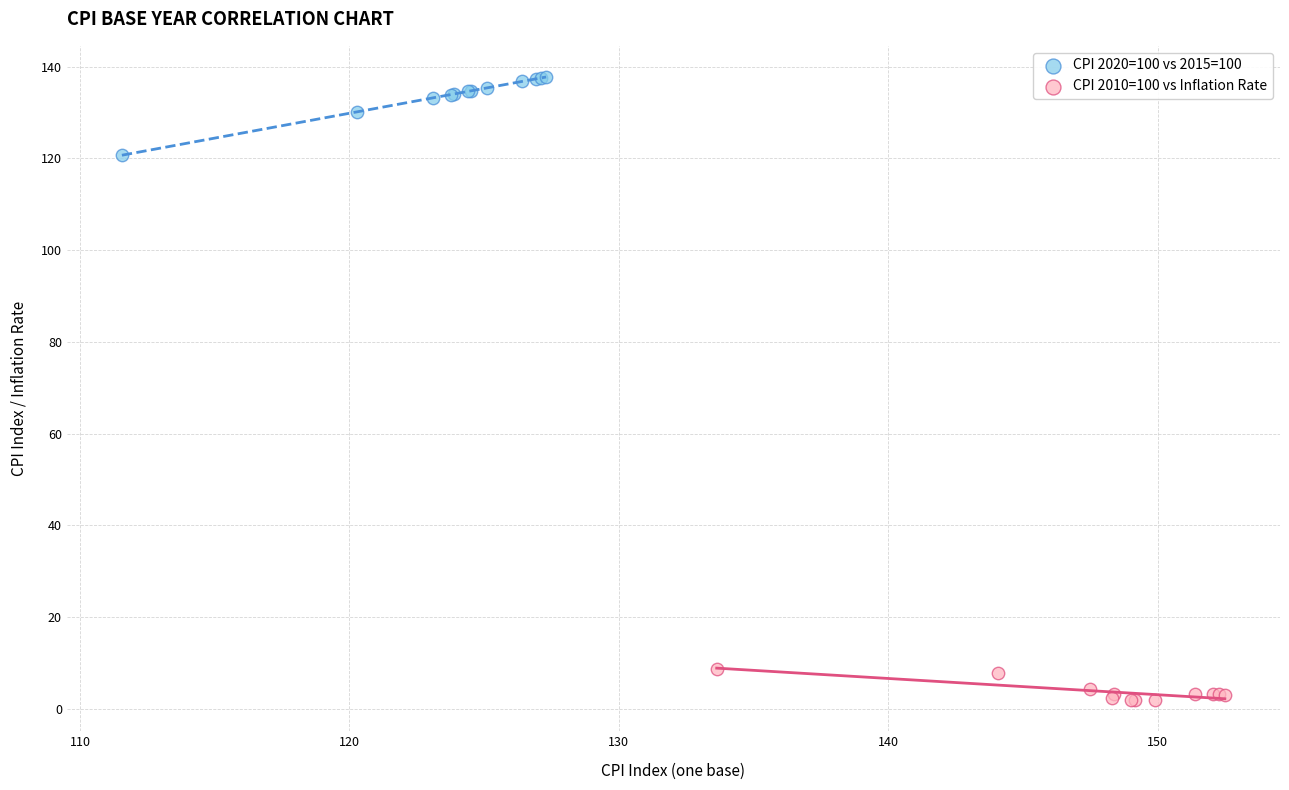

Which series has the largest Y range (max minus min)?

CPI 2020=100 vs 2015=100